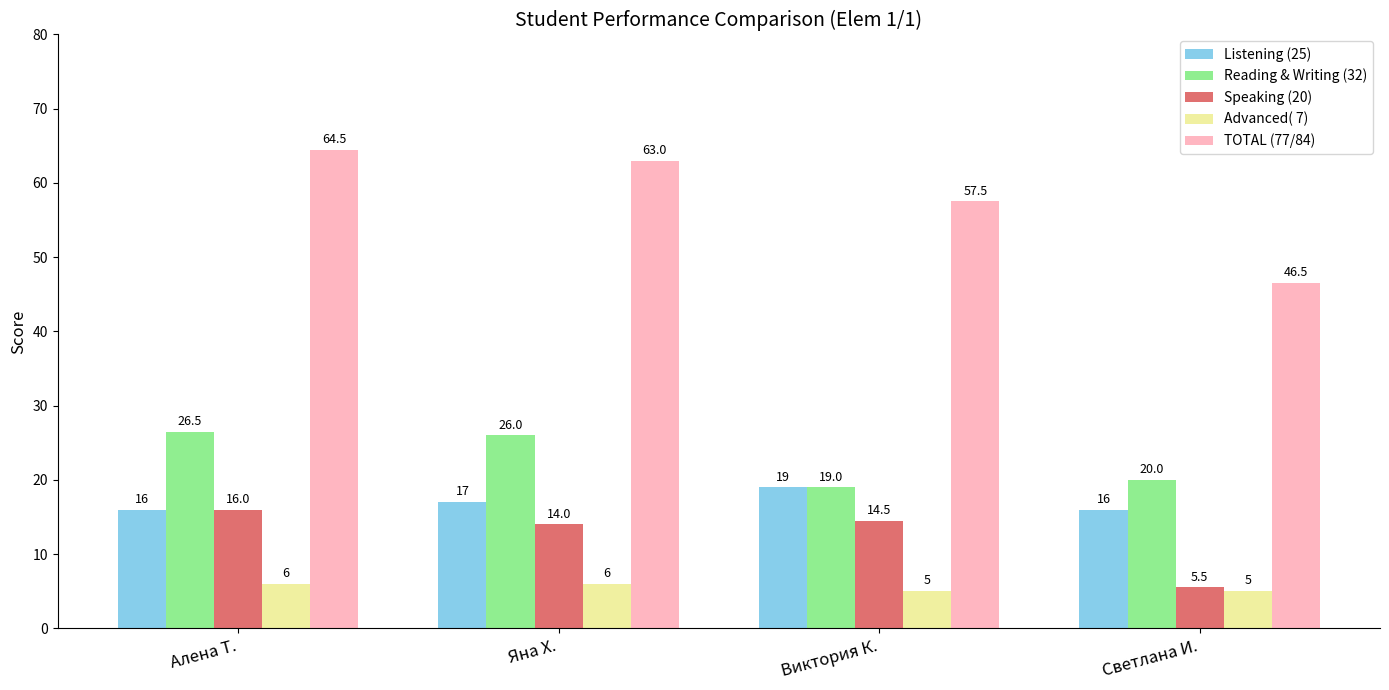

What are all the series names shown in the legend?

Listening (25), Reading & Writing (32), Speaking (20), Advanced( 7), TOTAL (77/84)